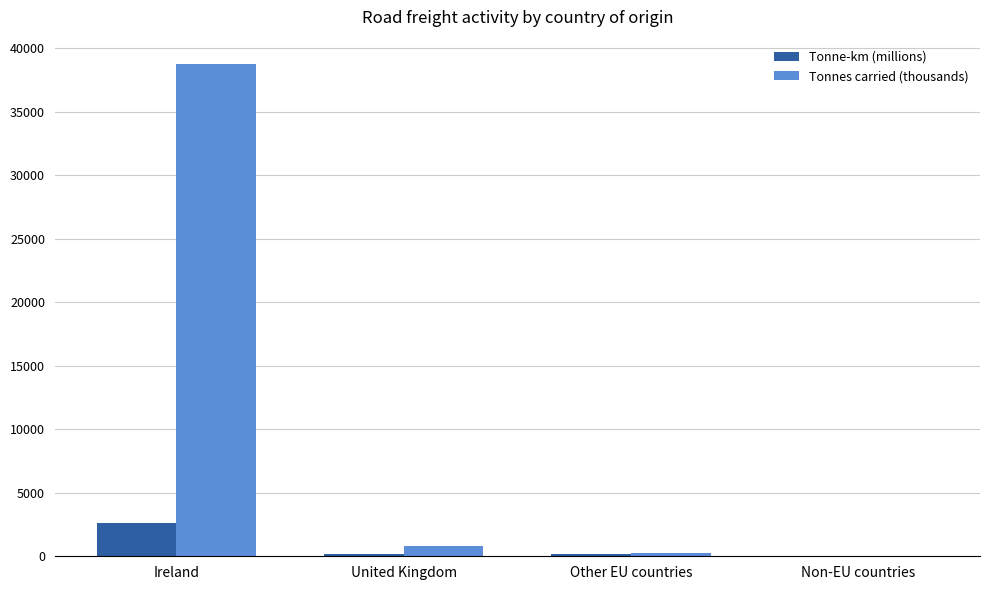

How many distinct data groups are displayed?

2